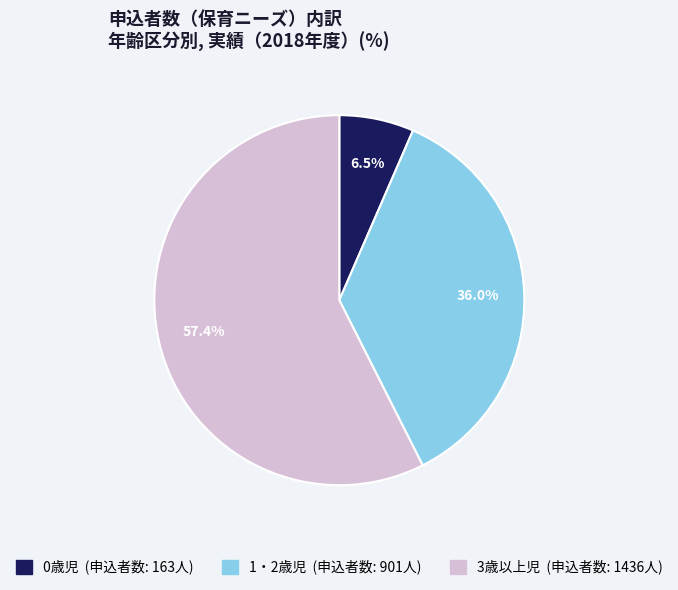

Count the number of slices in the pie.

3